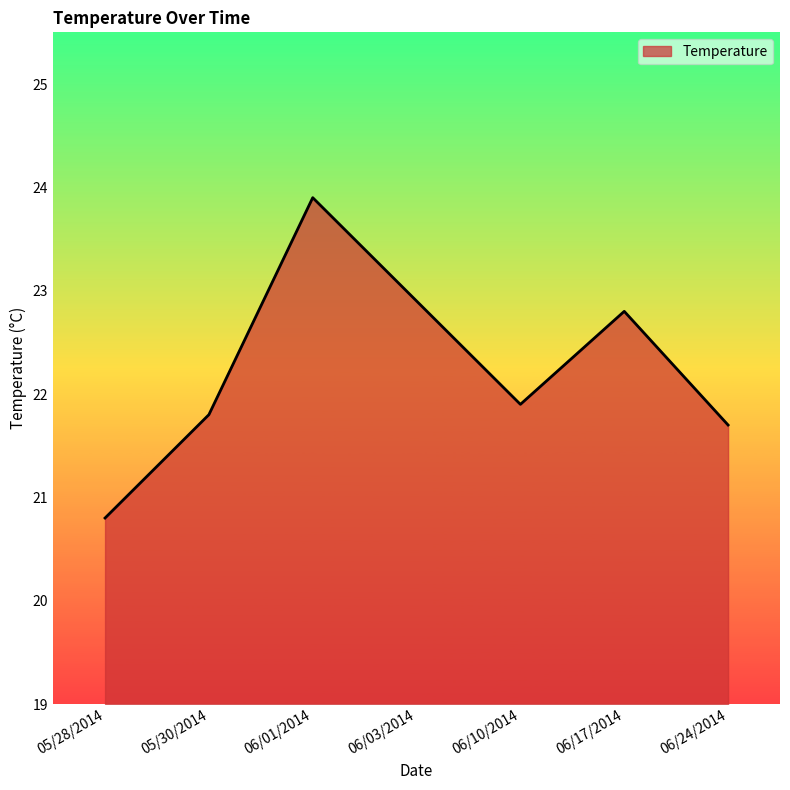

At which label does the data first exceed 21?

05/30/2014